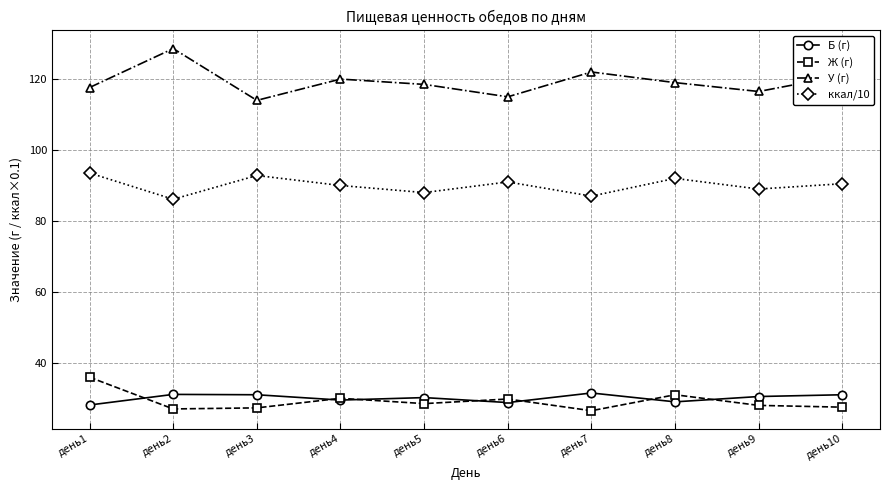

True or false: Ж (г) has more than 2 points higher than both neighbors.

True